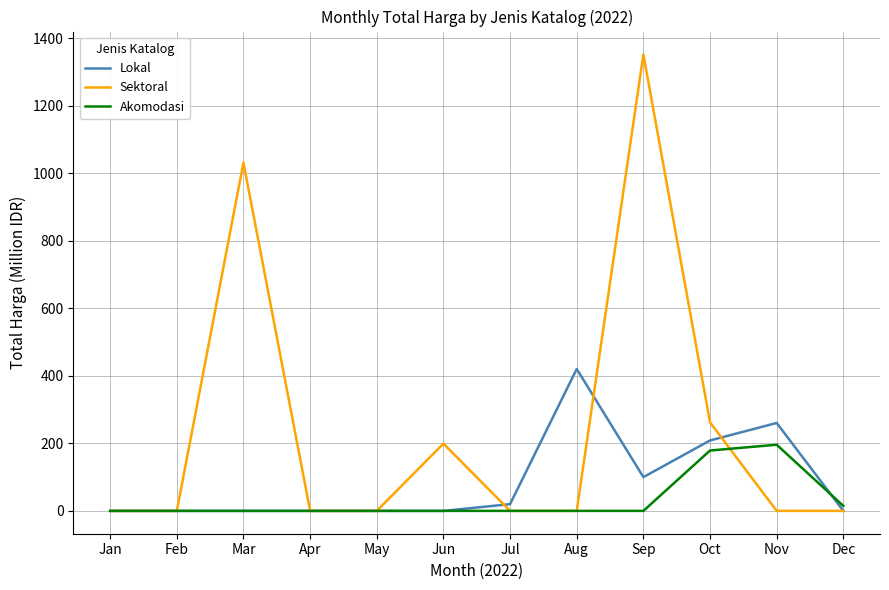

What is the sum of all Lokal values?

1009.1